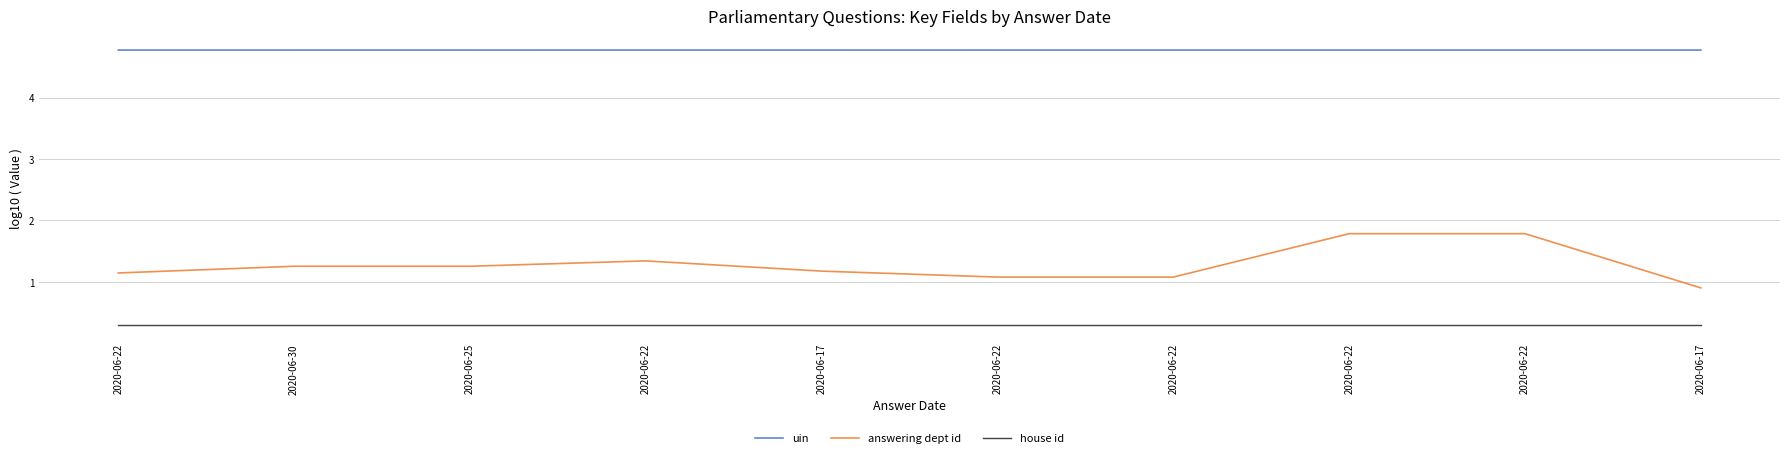

How many distinct data groups are displayed?

3